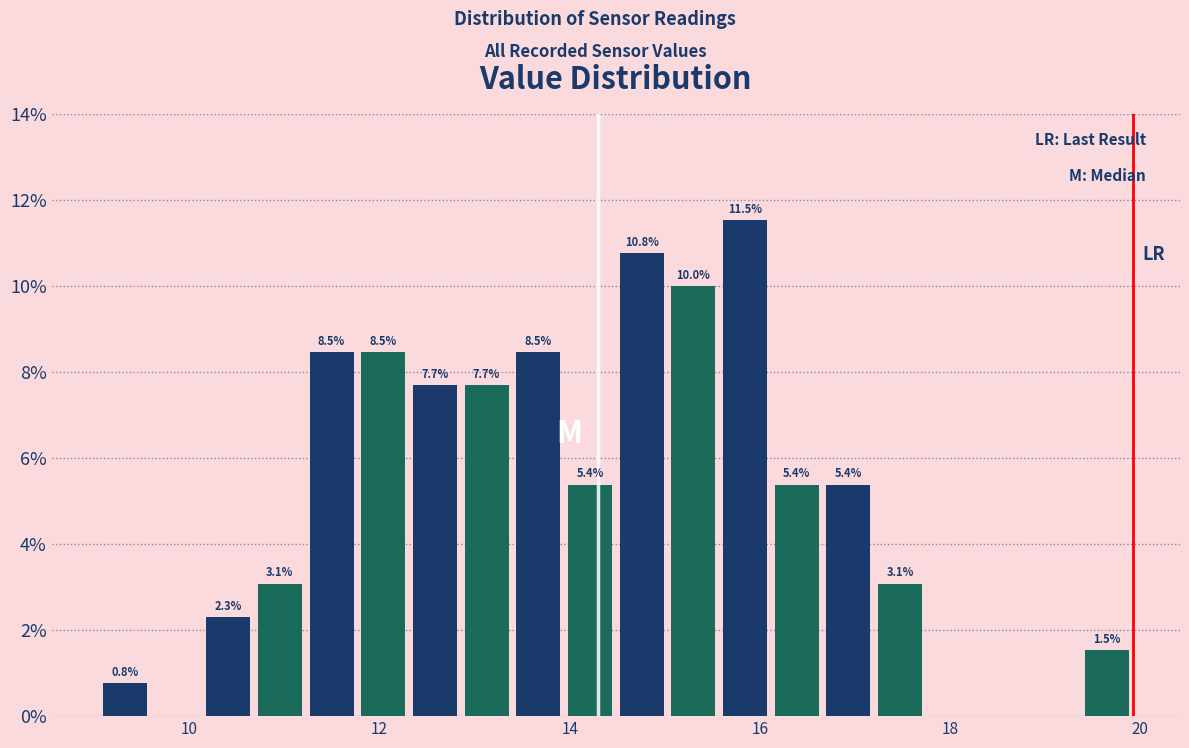

Around what value on the x-axis is the tallest bar? Give the approximate position of its centre, as read against the axis.

15.8